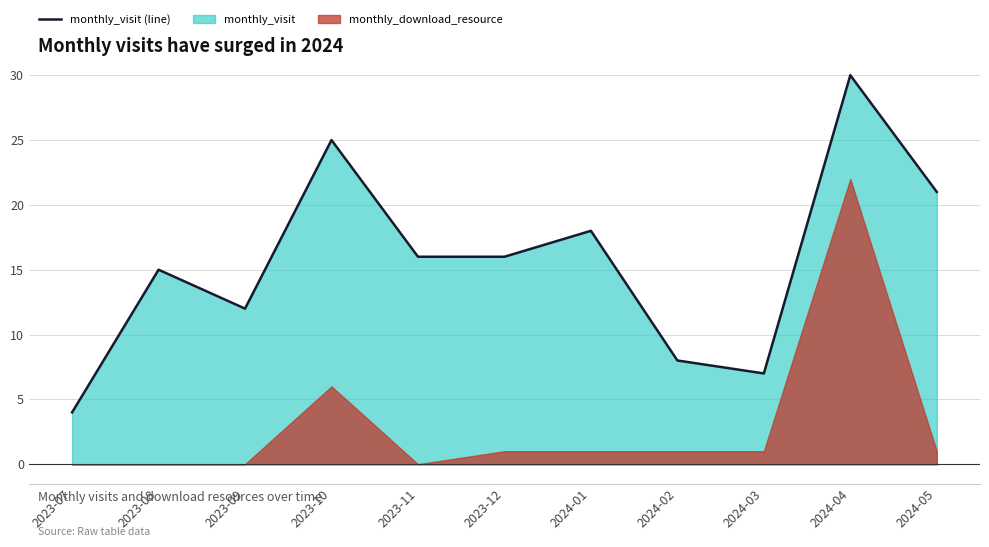

Rank the categories by value from highest to lowest.

2024-04, 2023-10, 2024-05, 2024-01, 2023-11, 2023-12, 2023-08, 2023-09, 2024-02, 2024-03, 2023-07